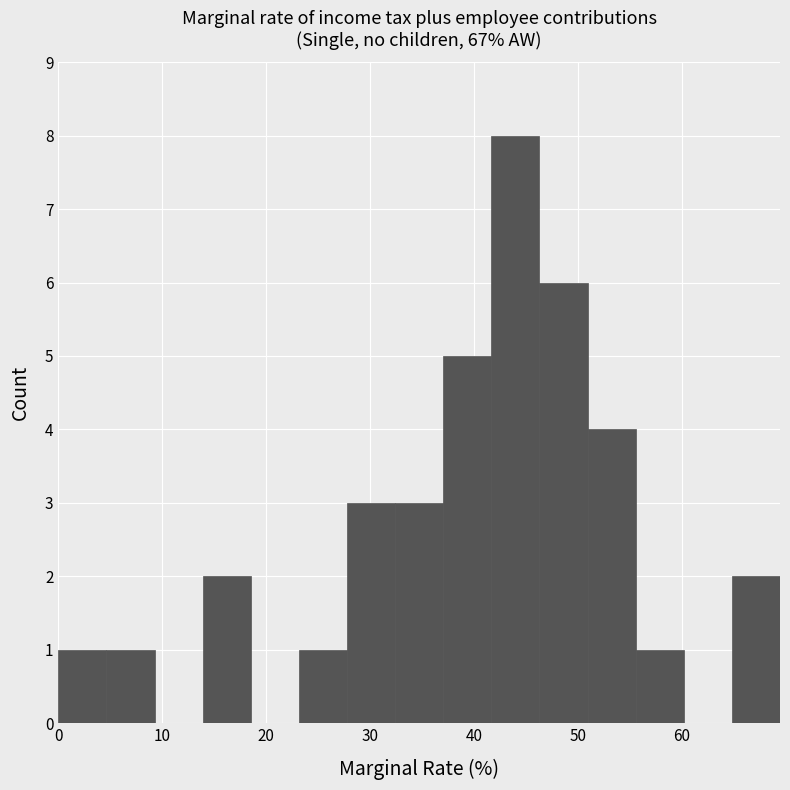

Reading left to right, transcribe this chart: for each bar, give the range it covers on the x-axis and its height. Neither the bar edges nor the heights are printed on the chart, so give them approximately, as read against the axes.

0 to 5: 1
5 to 9: 1
9 to 14: 0
14 to 19: 2
19 to 23: 0
23 to 28: 1
28 to 32: 3
32 to 37: 3
37 to 42: 5
42 to 46: 8
46 to 51: 6
51 to 56: 4
56 to 60: 1
60 to 65: 0
65 to 69: 2